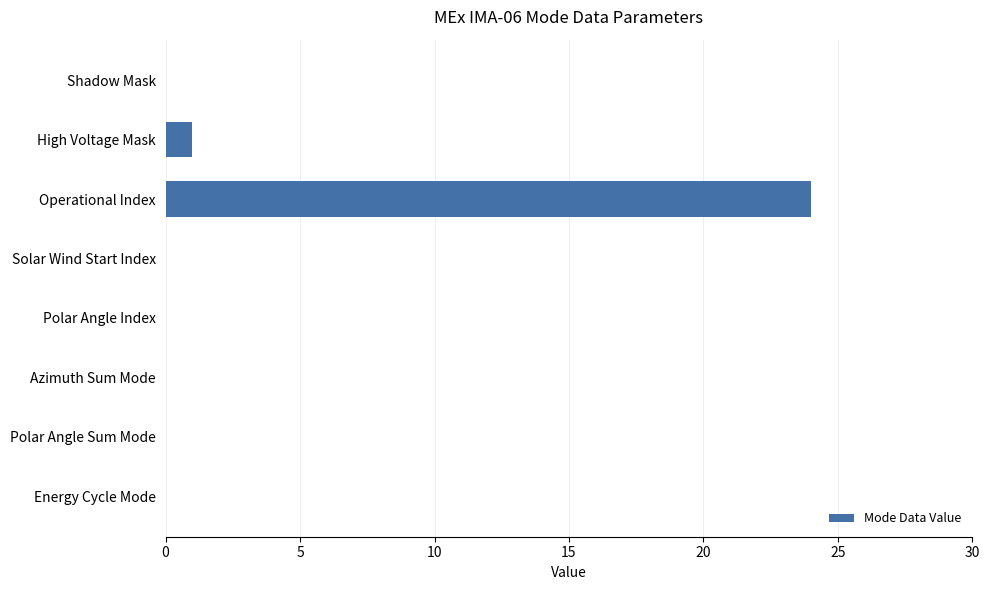

Are the bars horizontal?

Yes